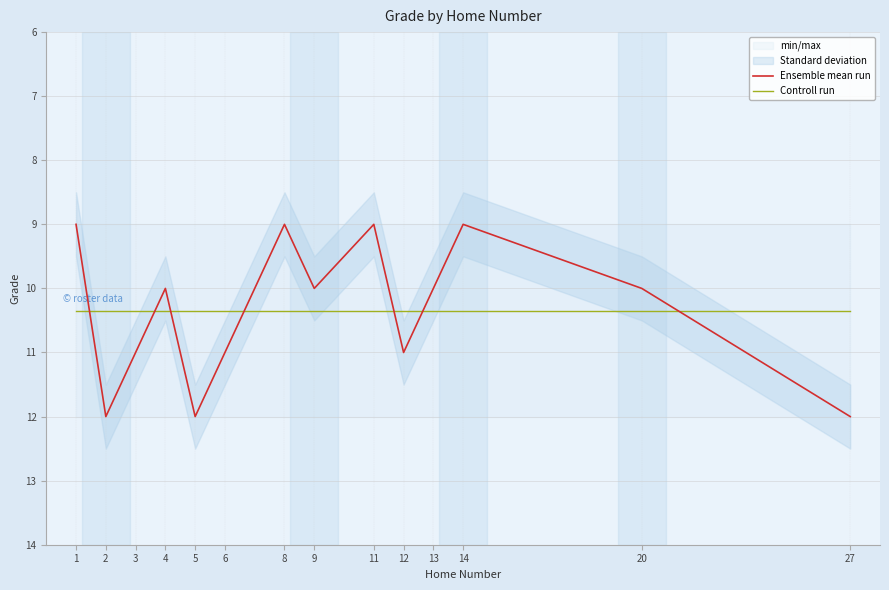

At how many categories does at least one series exceed 11?

3